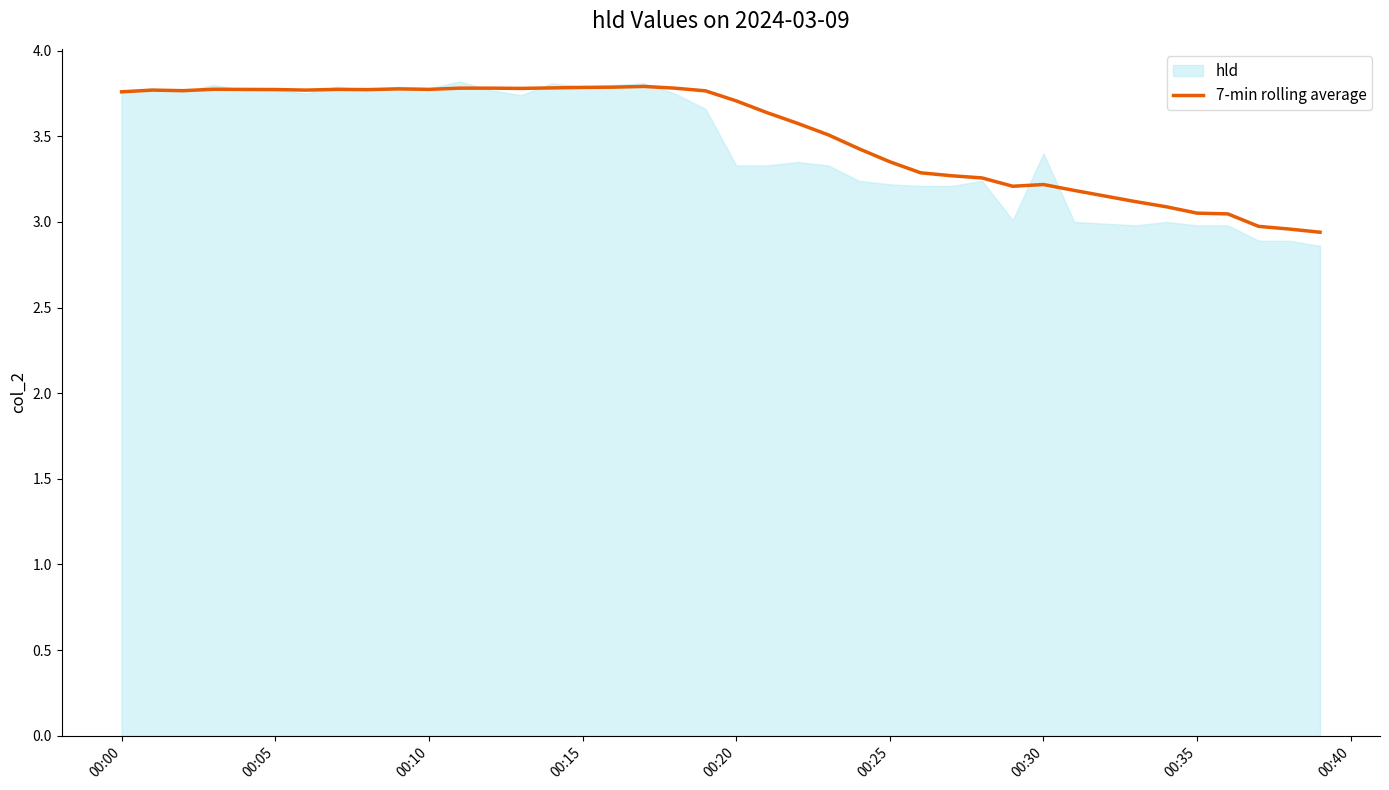

What is the lowest value of the 7-min rolling average series?

2.9